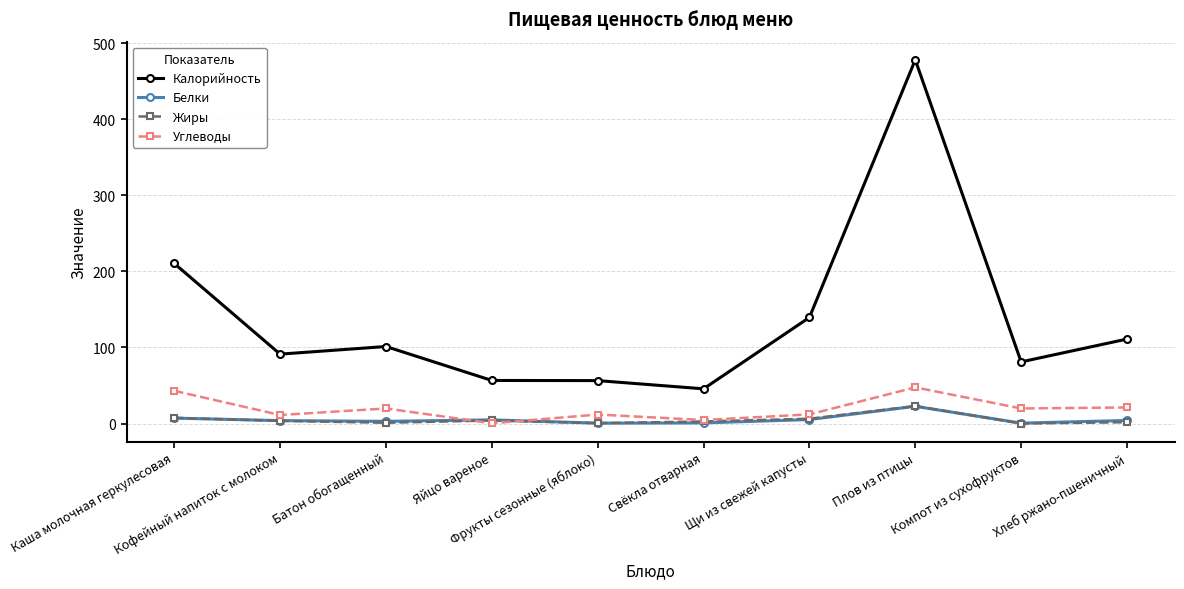

Does the chart have visible grid lines?

Yes